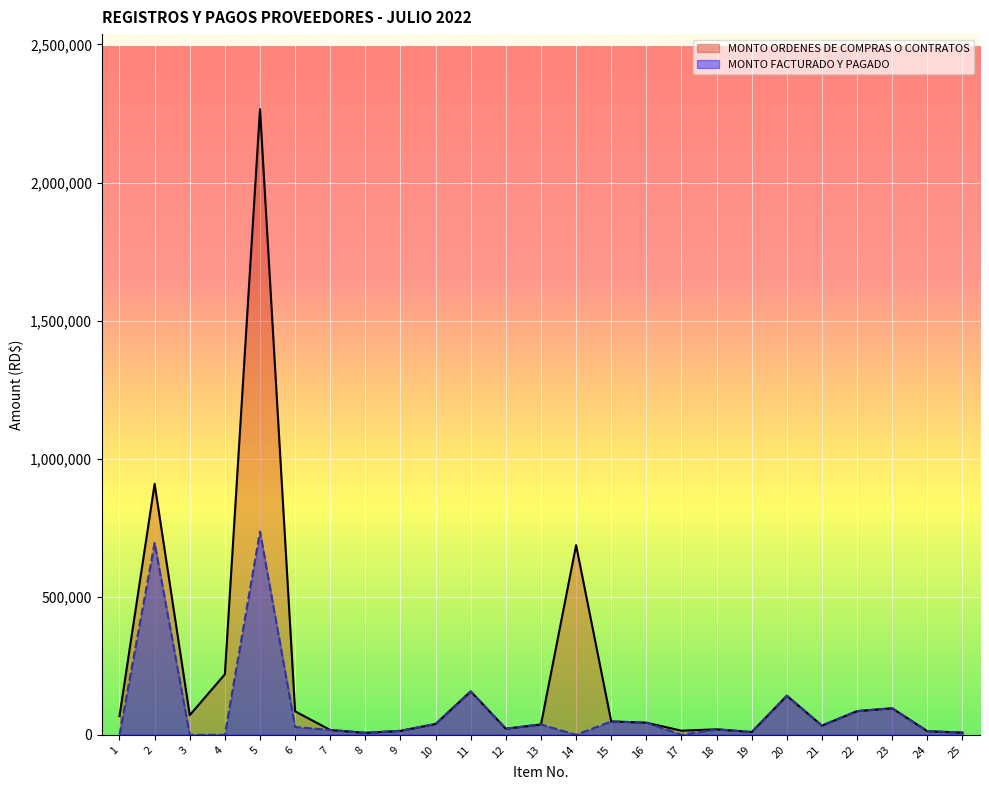

How many lines are shown in the chart?

2